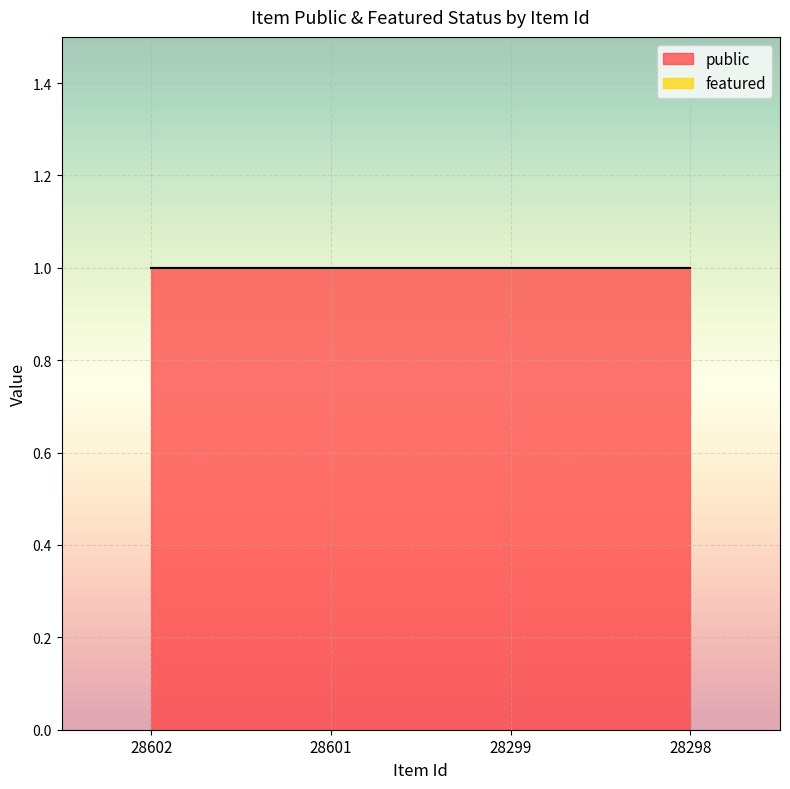

Is it true that featured equals 0 at 28298?

True